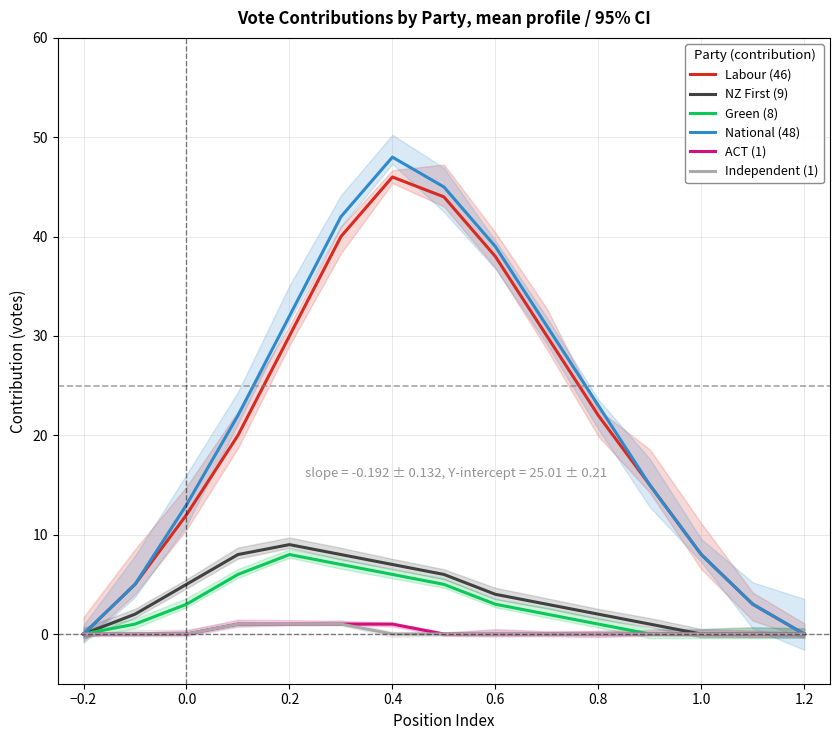

What are all the series names shown in the legend?

Labour (46), NZ First (9), Green (8), National (48), ACT (1), Independent (1)